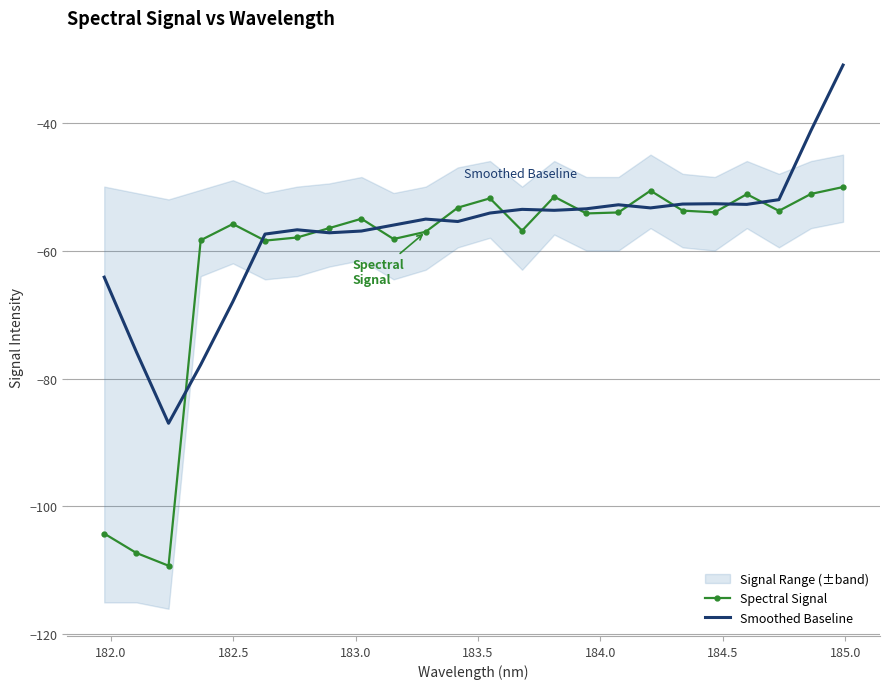

What is the lowest value of the Smoothed Baseline series?

-87.0